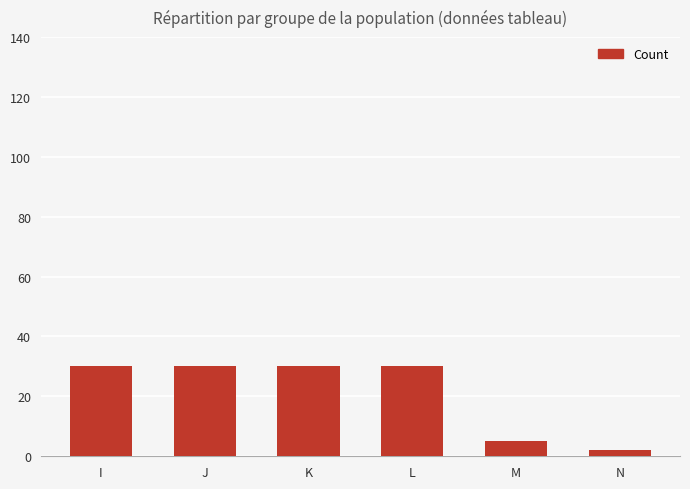

What is the greatest value displayed?

30